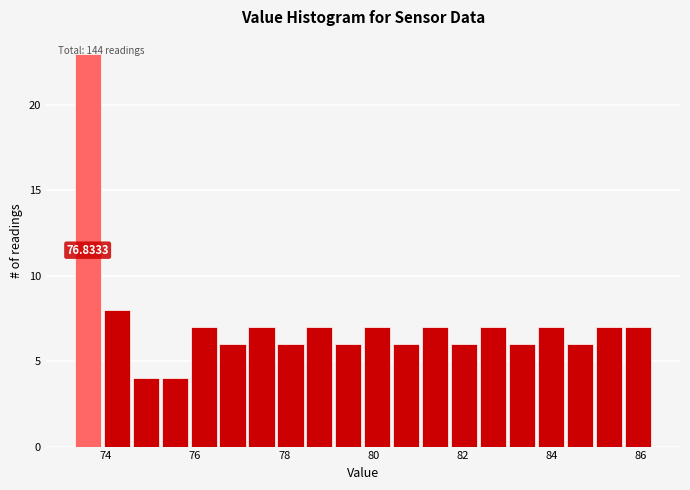

Around what value on the x-axis is the tallest bar? Give the approximate position of its centre, as read against the axis.

73.6